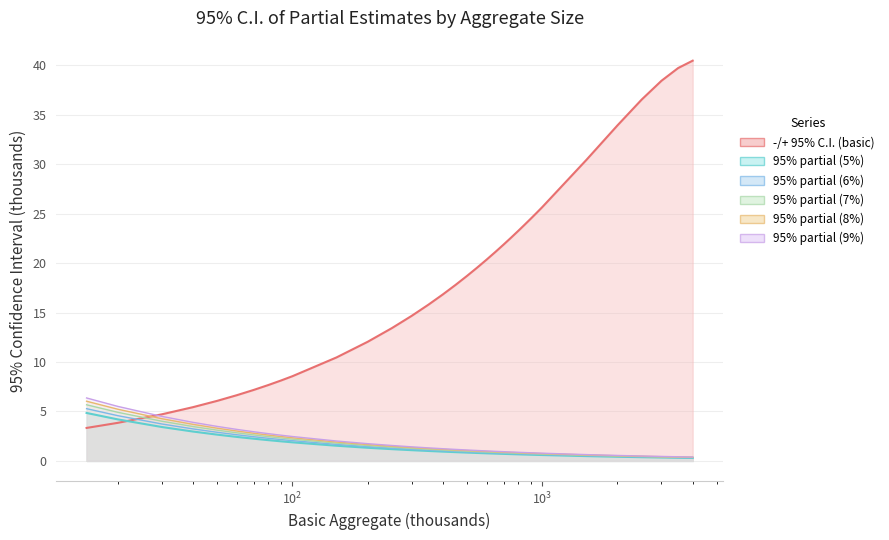

What is the greatest value displayed?

40.5